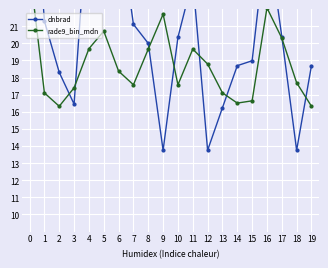

How many interior local peaks does the dnbrad series have?

3